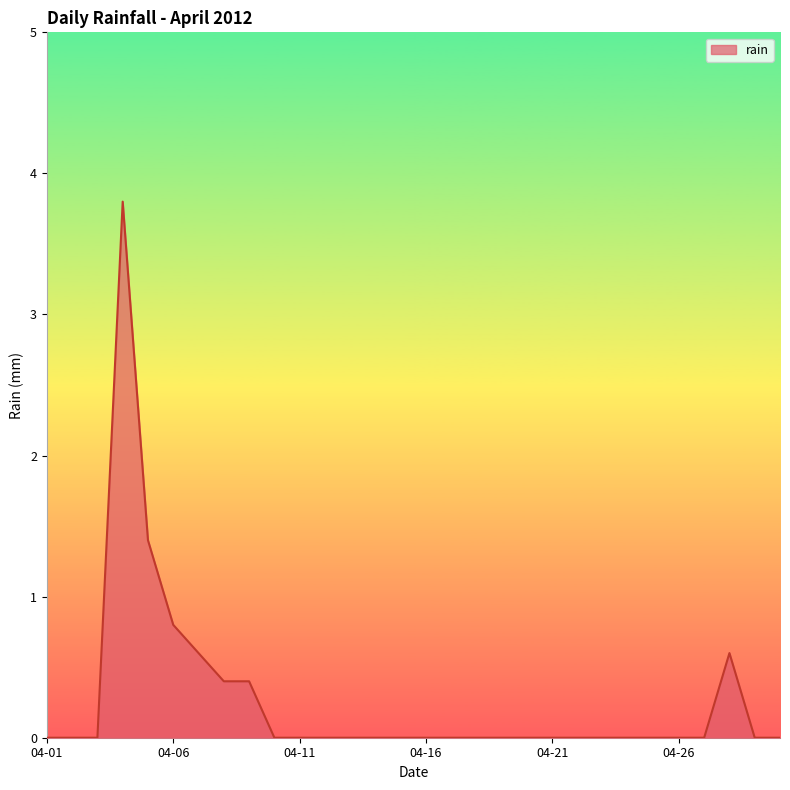

Reading left to right, transcribe all the data shown in this chart.

0.0	0.0	0.0	3.8	1.4	0.8	0.6	0.4	0.4	0.0	0.0	0.0	0.0	0.0	0.0	0.0	0.0	0.0	0.0	0.0	0.0	0.0	0.0	0.0	0.0	0.0	0.0	0.6	0.0	0.0